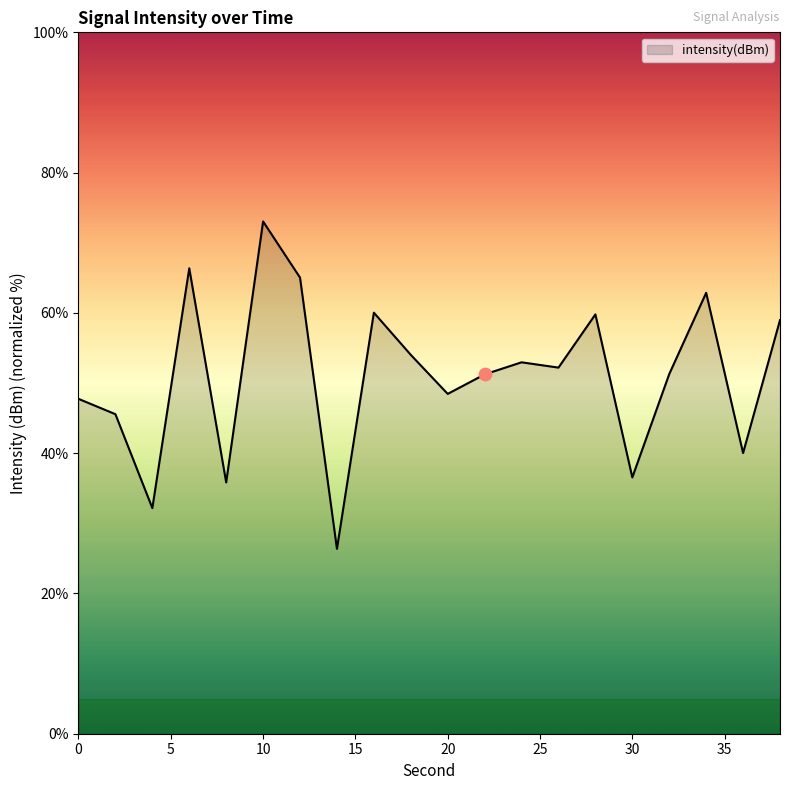

What is the maximum value shown in the chart?

73.0